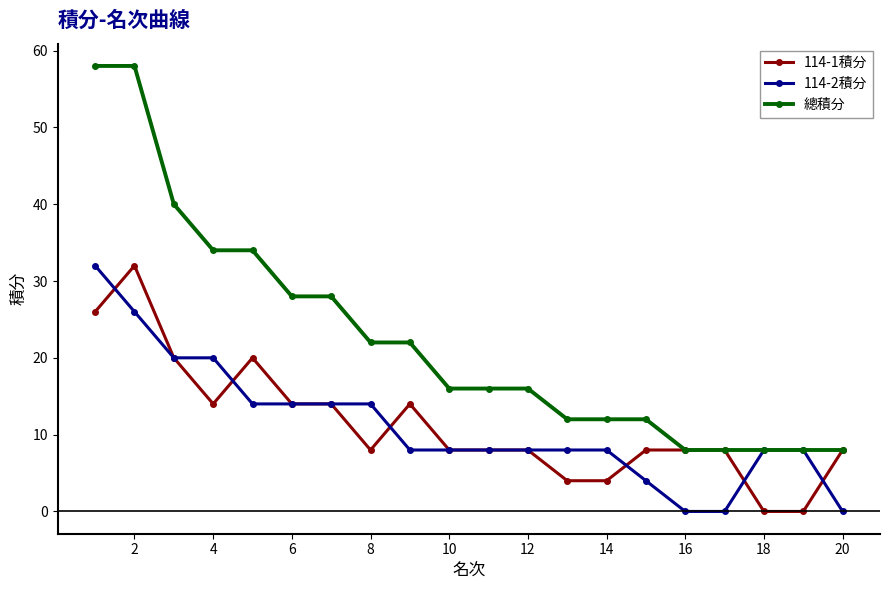

Which series has the largest total across all categories?

總積分